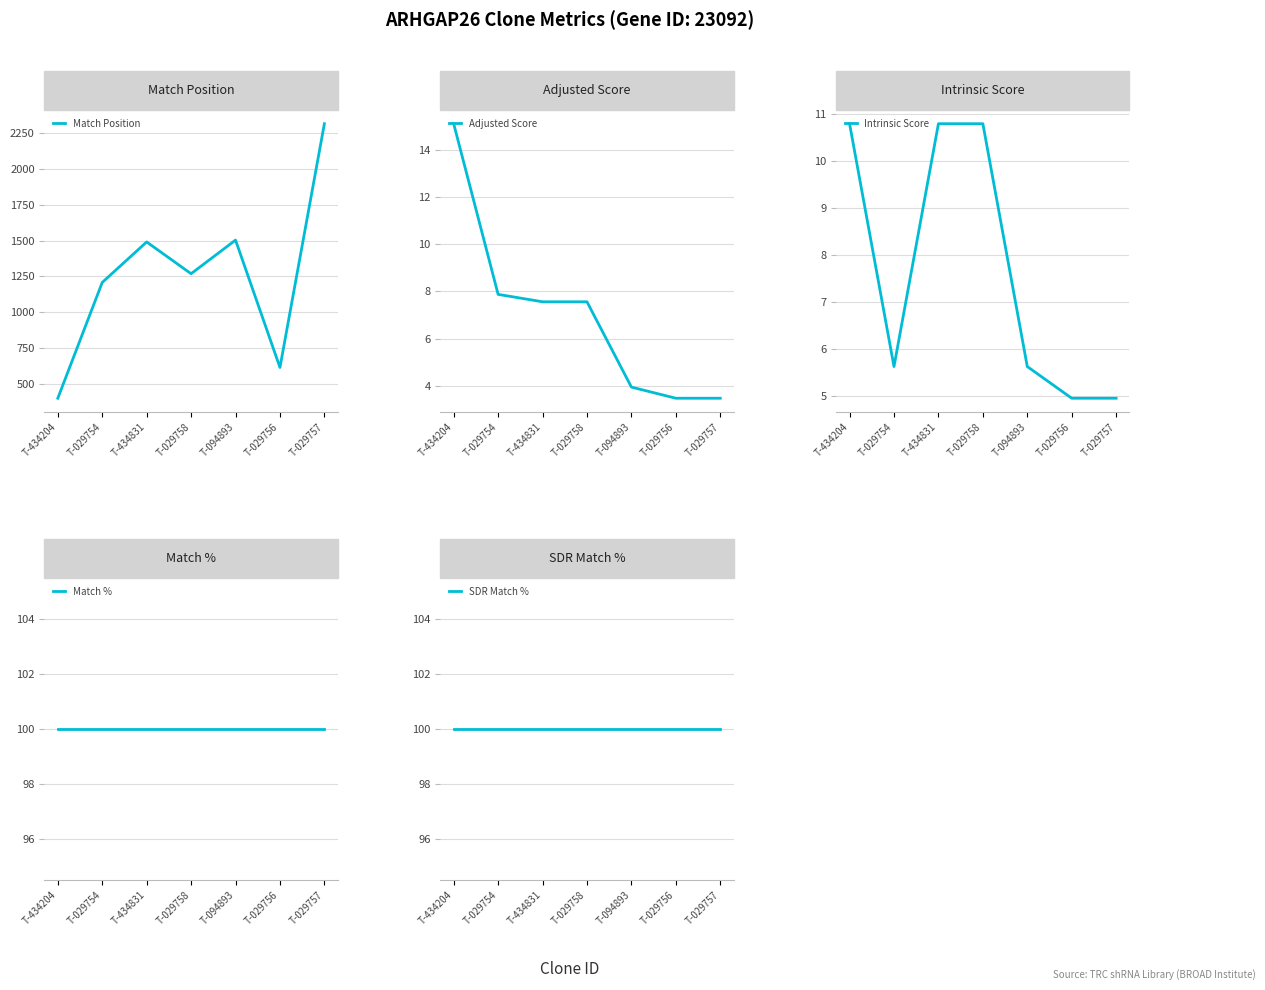

What are all the series names shown in the legend?

Match Position, Adjusted Score, Intrinsic Score, Match %, SDR Match %